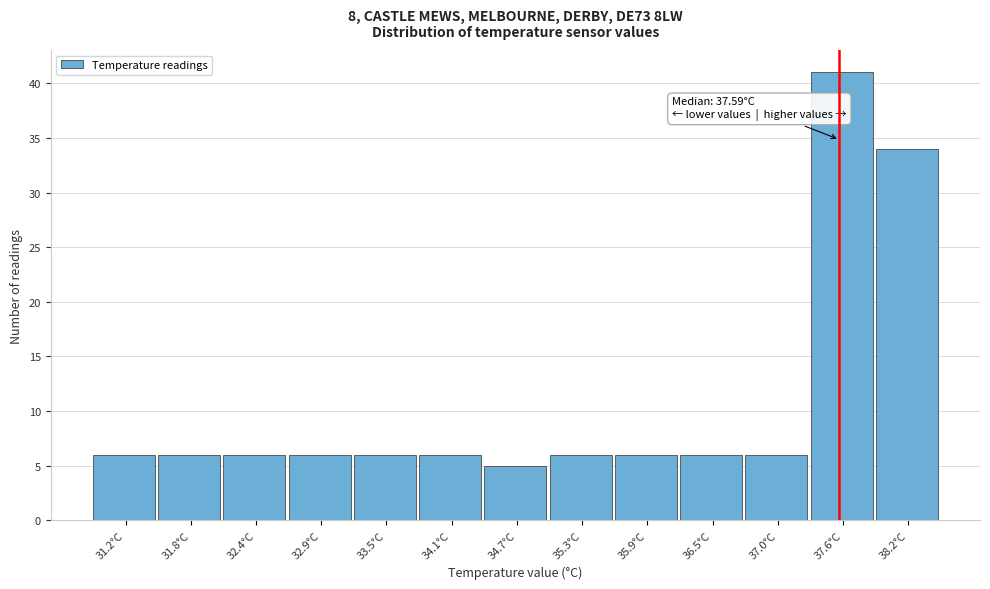

Which range on the x-axis has the tallest bar?

37.3 to 37.9